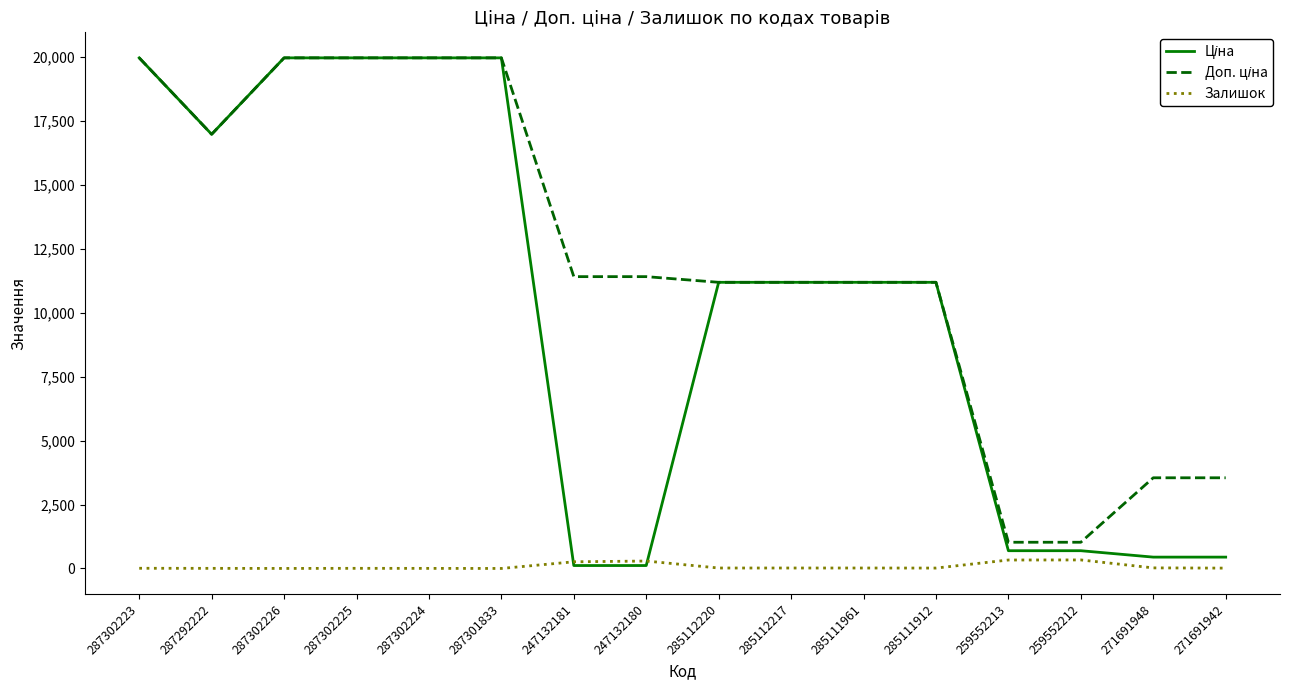

True or false: Залишок has a value of 17.0 at 285112217.

True